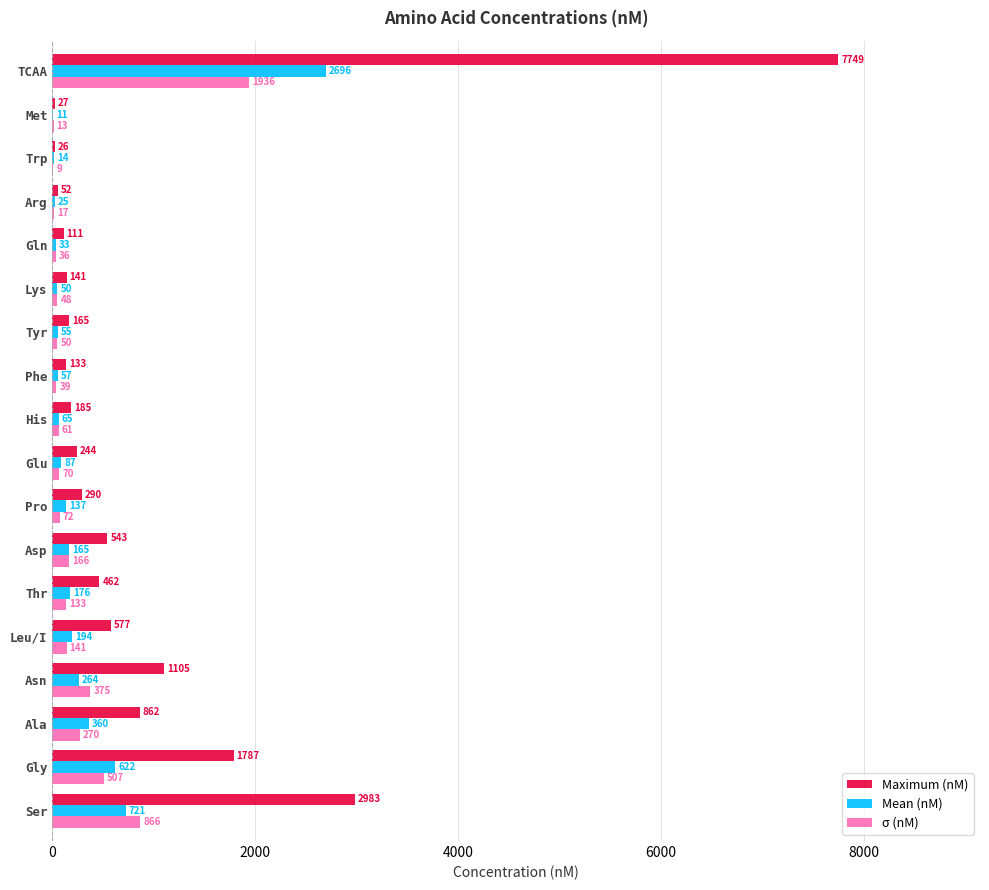

How many series are shown in this chart?

3